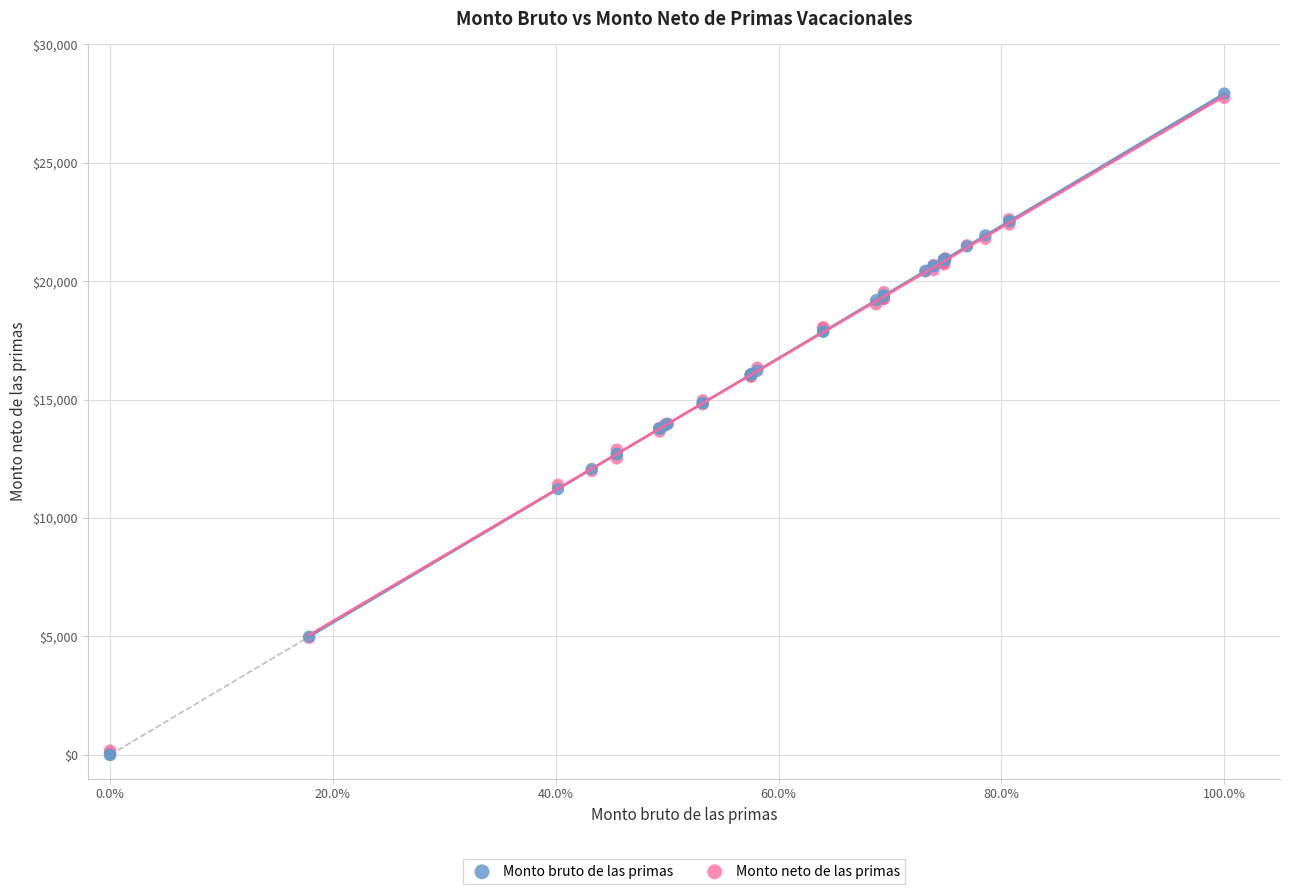

What are all the series names shown in the legend?

Monto bruto de las primas, Monto neto de las primas